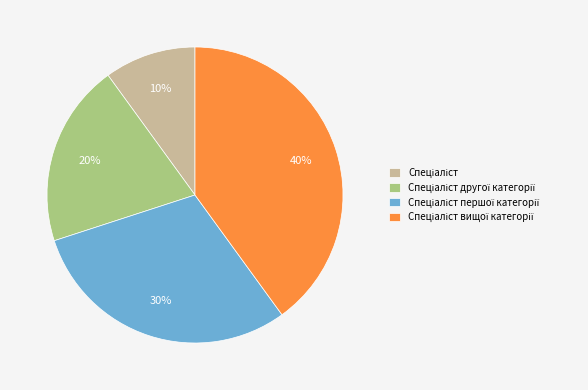

Is there a majority slice in this chart?

No